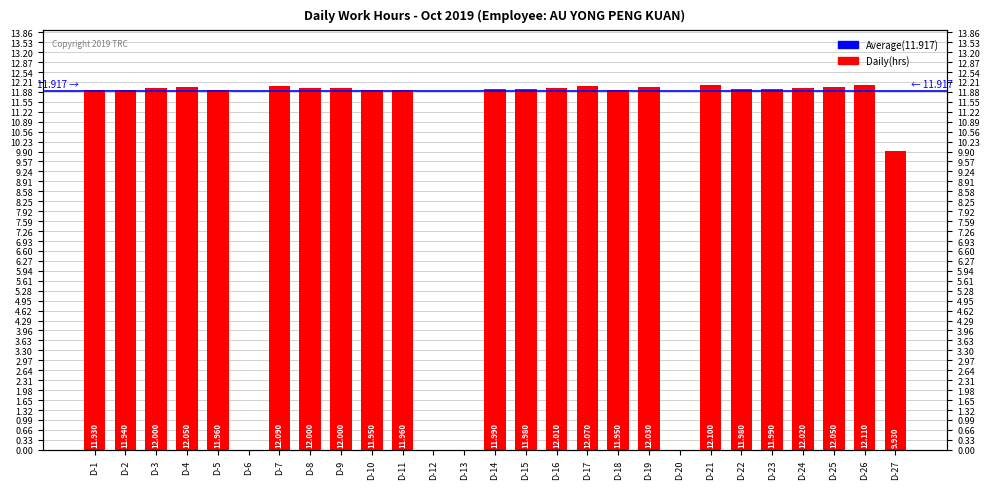

The value at D-10 is 20.1. True or false?

False